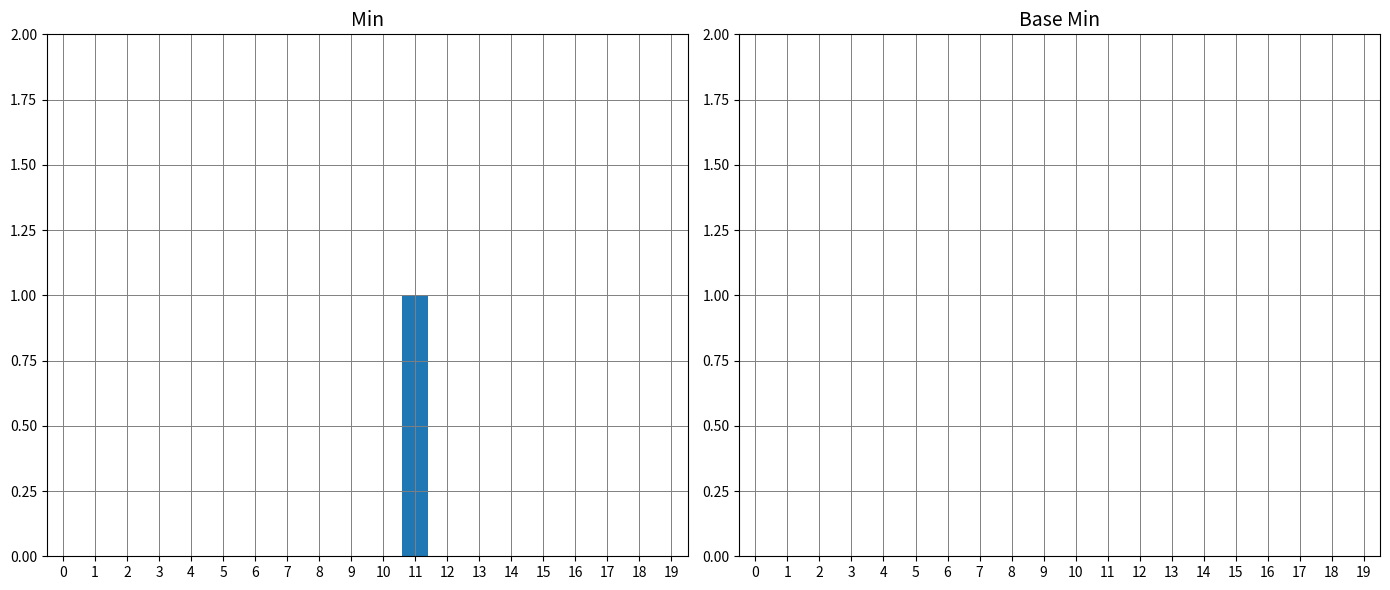

Which category has the highest value across all series?

11